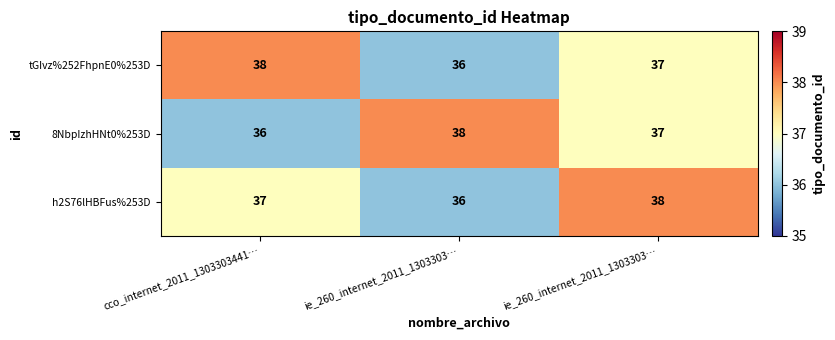

How many values in the tGIvz%252FhpnE0%253D series are below 37?

1